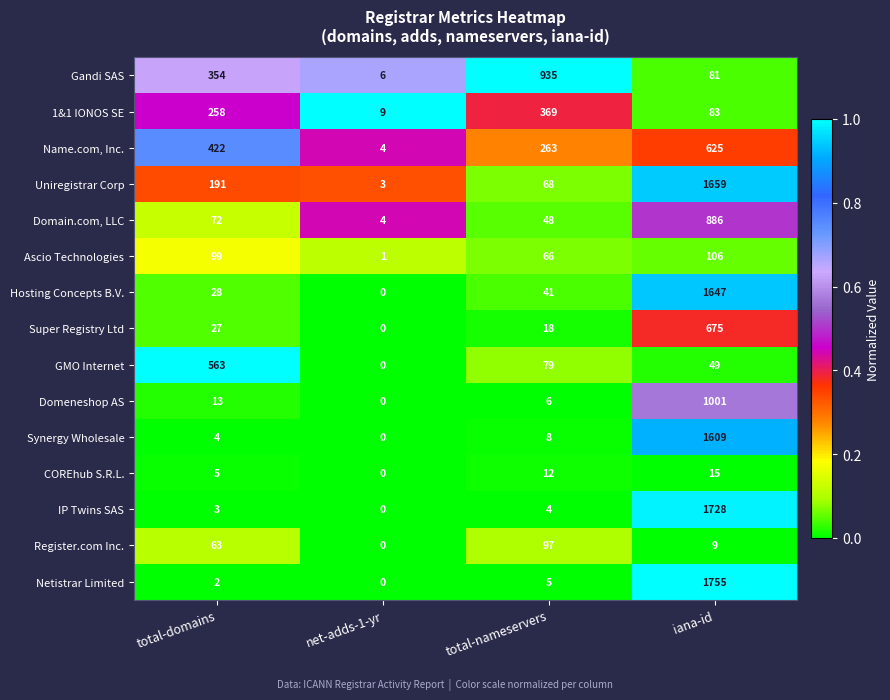

At how many categories does at least one series exceed 0?

4